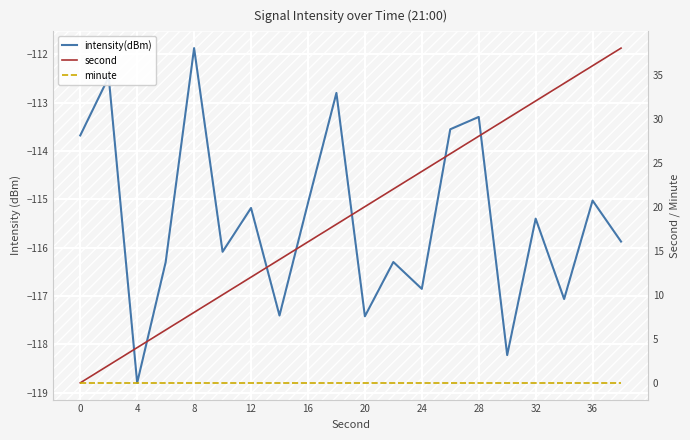

What is the difference between the highest and lowest values at 0?

113.7